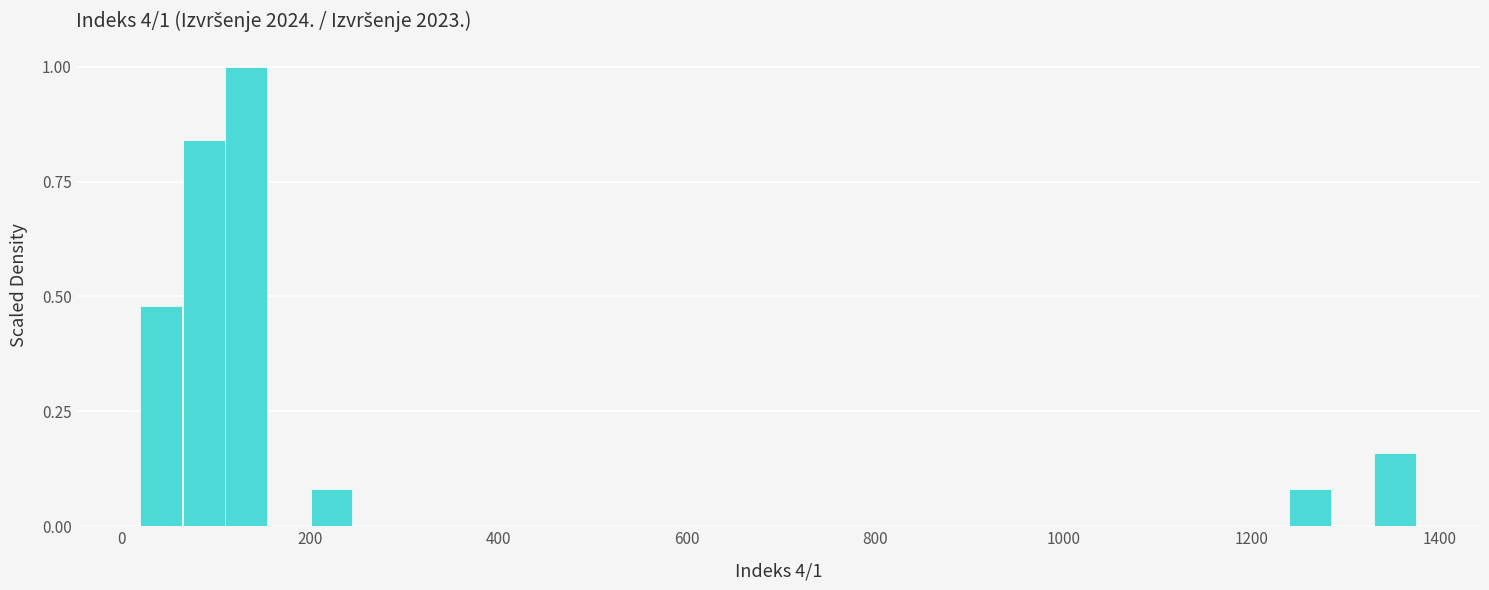

Around what value on the x-axis is the tallest bar? Give the approximate position of its centre, as read against the axis.

140